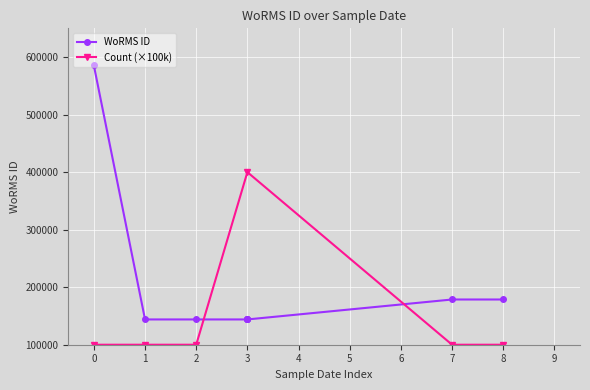

What is the highest value of the Count (×100k) series?

400000